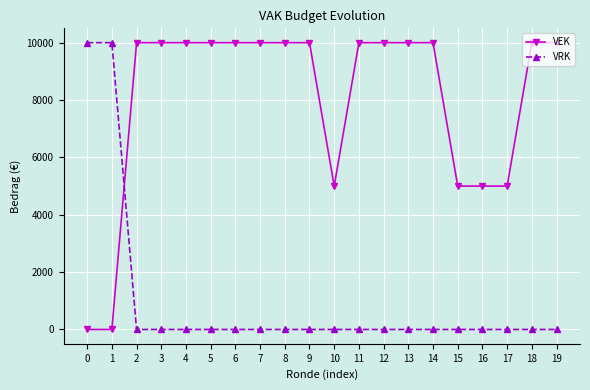

Rank the series at 9 from highest to lowest value.

VEK, VRK